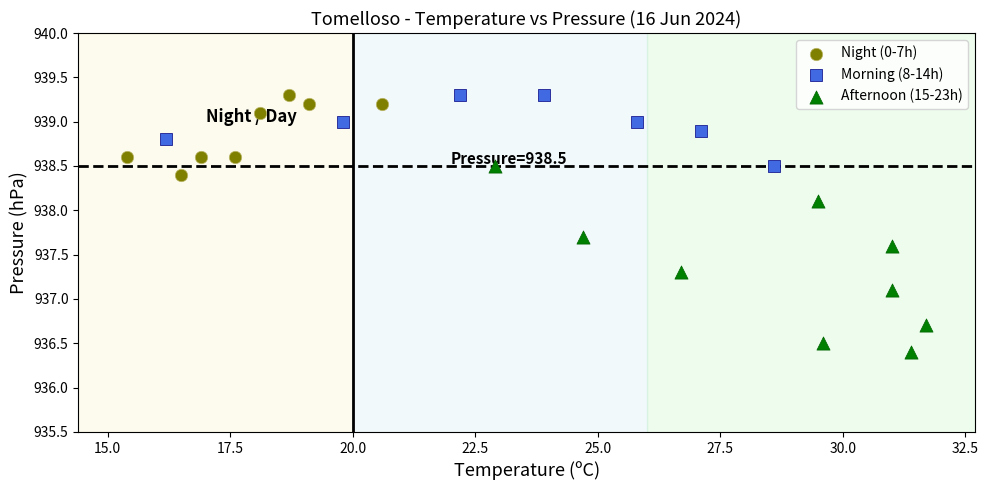

Which series contains the lowest Y value?

Afternoon (15-23h)